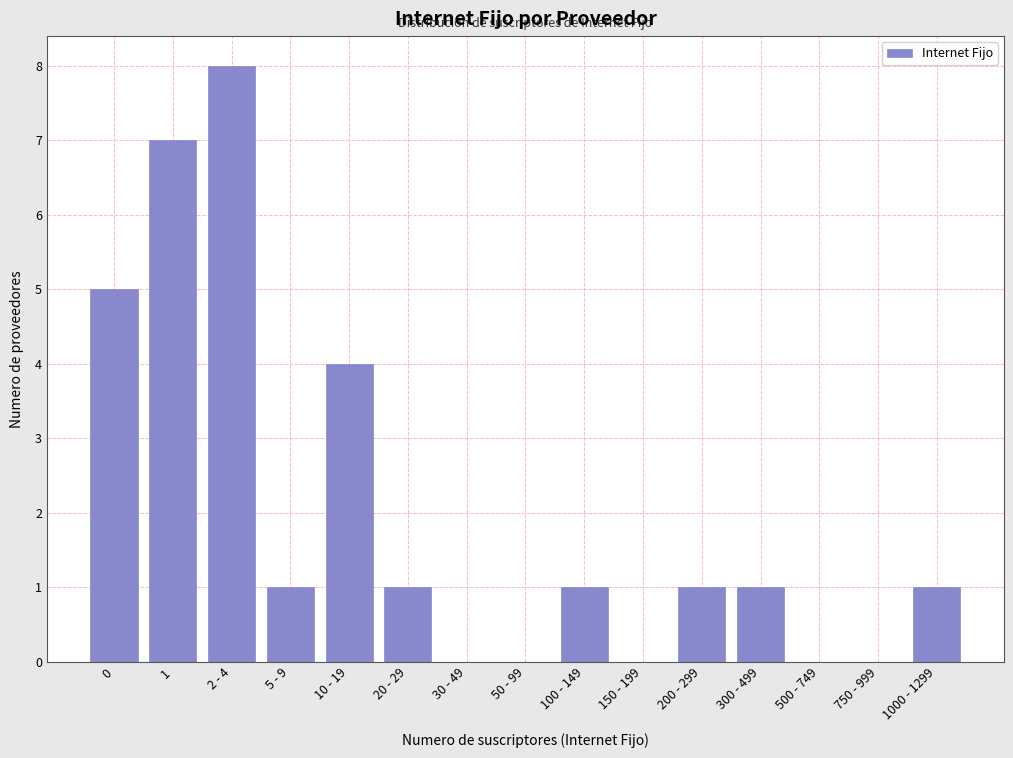

Reading left to right, extract all data points from this chart.

0=5	1=7	2 - 4=8	5 - 9=1	10 - 19=4	20 - 29=1	30 - 49=0	50 - 99=0	100 - 149=1	150 - 199=0	200 - 299=1	300 - 499=1	500 - 749=0	750 - 999=0	1000 - 1299=1